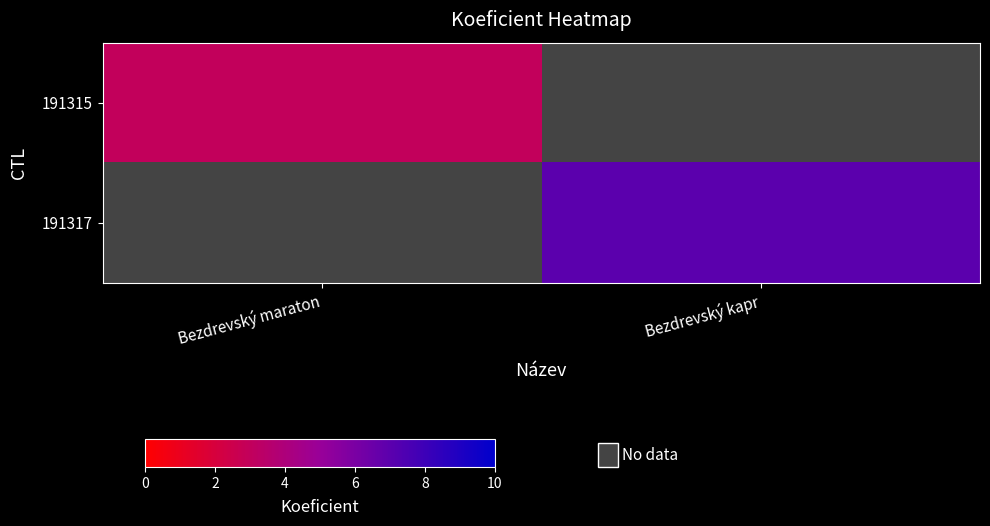

Where is 191315 nearest to the value 3?

Bezdrevský maraton